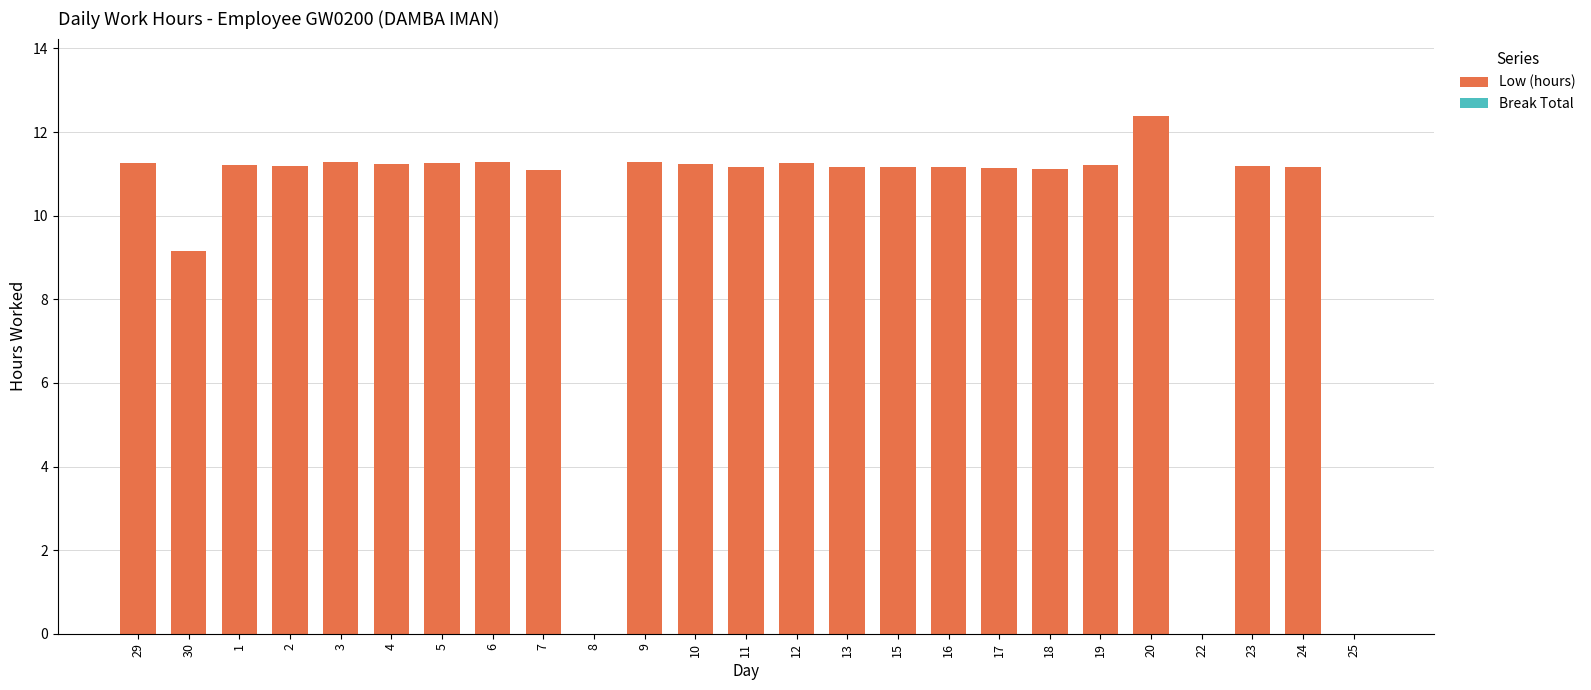

What is the maximum value shown in the chart?

12.4